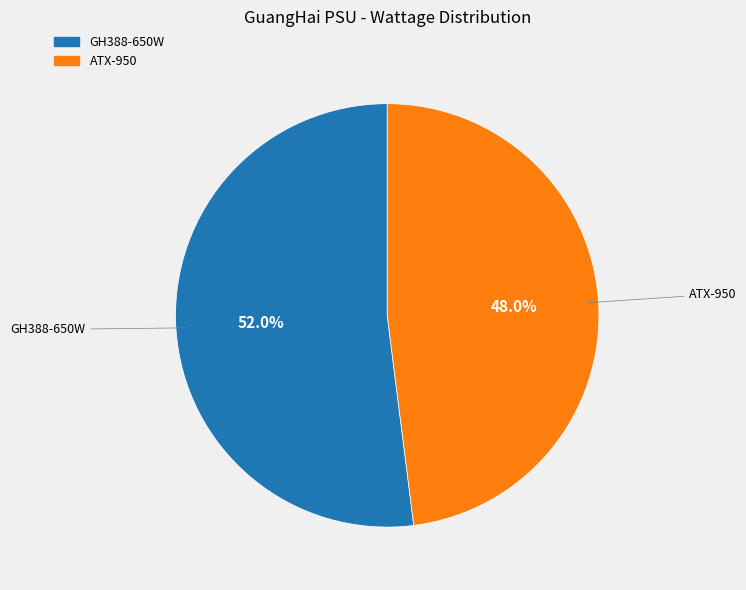

What is the largest slice in the pie chart?

GH388-650W